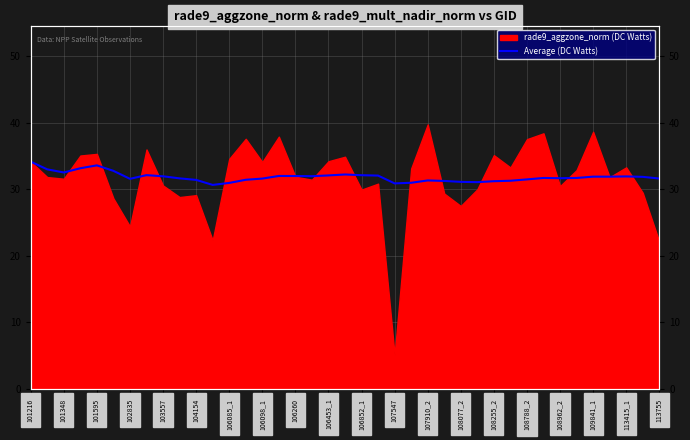

Is it true that the value at 23 is 50.3?

False